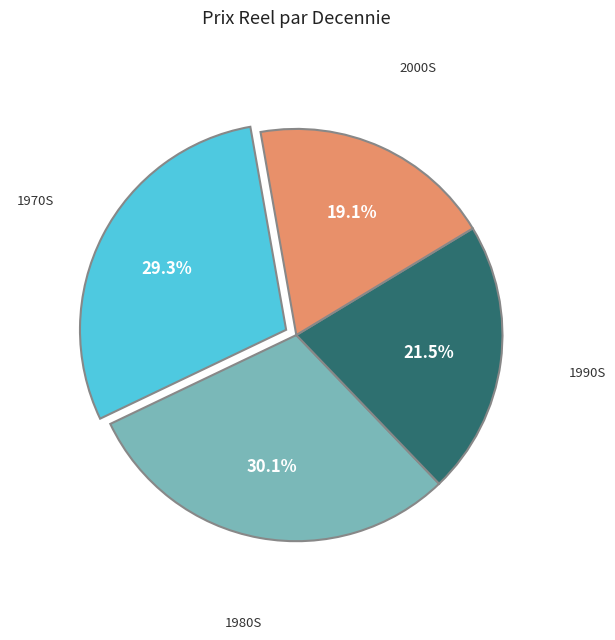

Is there any slice that represents more than half of the pie?

No